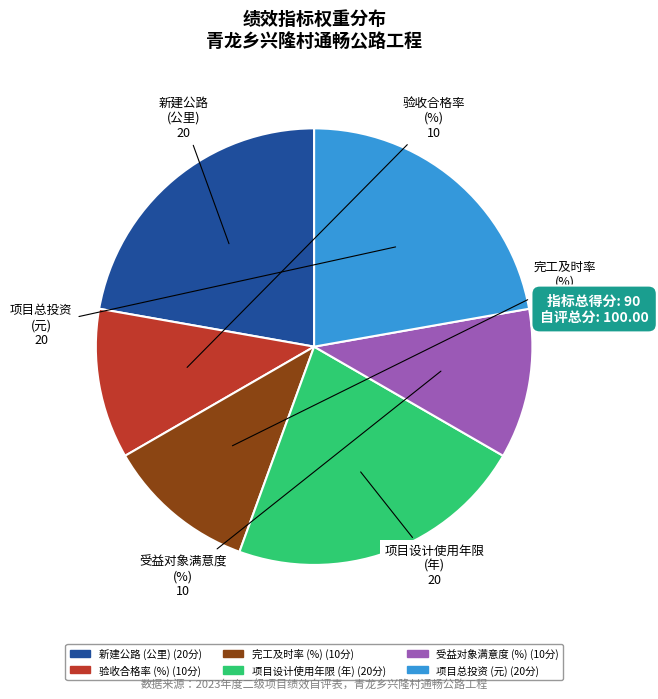

How many segments does this pie chart have?

6